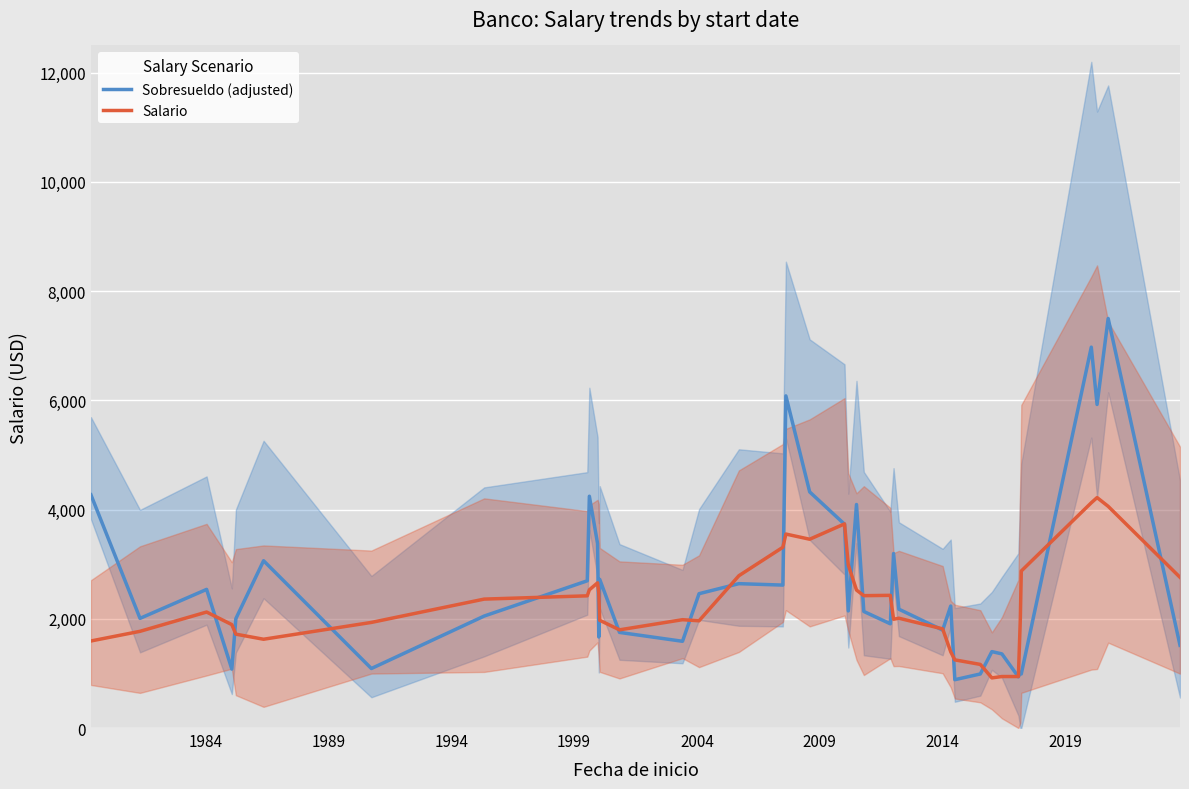

Which series has the largest range (max minus min)?

Sobresueldo (adjusted)